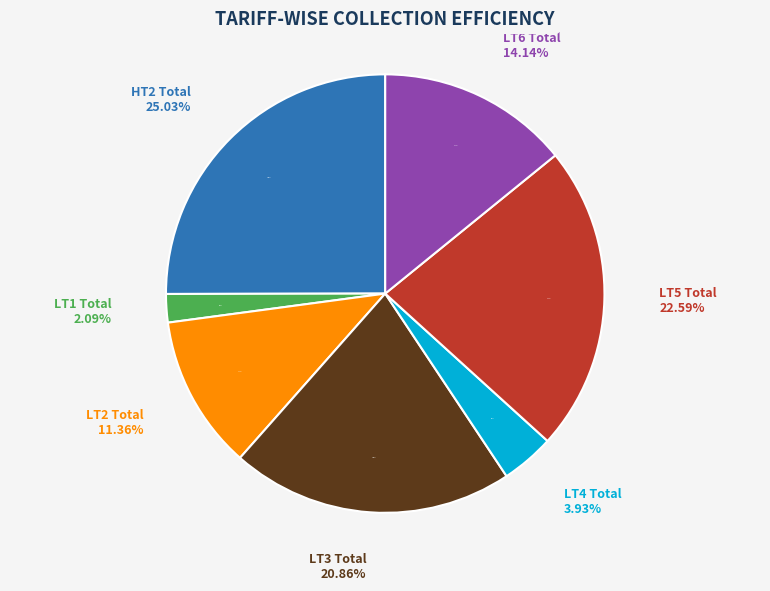

To the nearest percent, what portion does LT4 Total represent?

4%